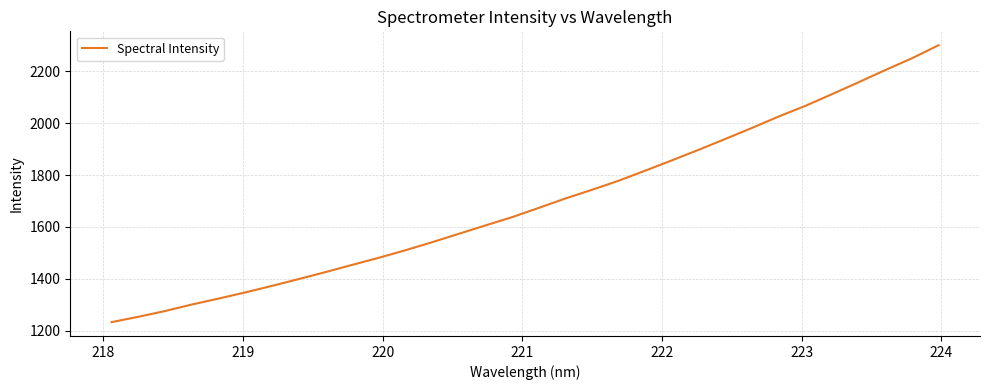

What is the difference between the maximum and minimum values?

1066.8